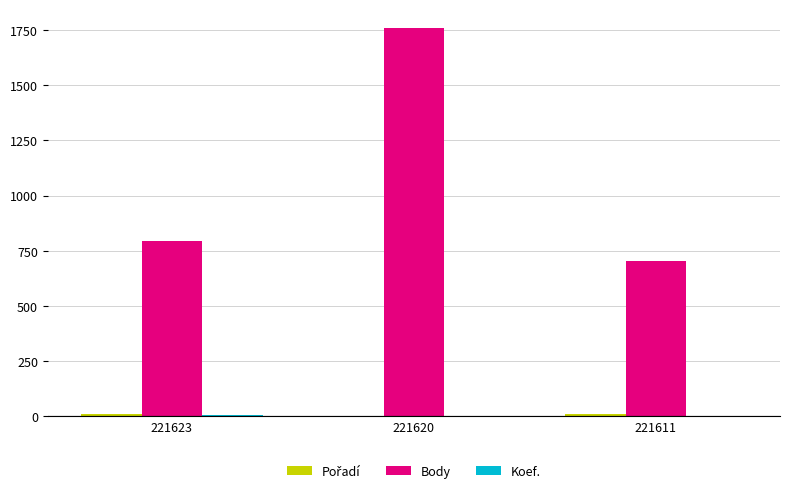

Count the number of categories in the chart.

3